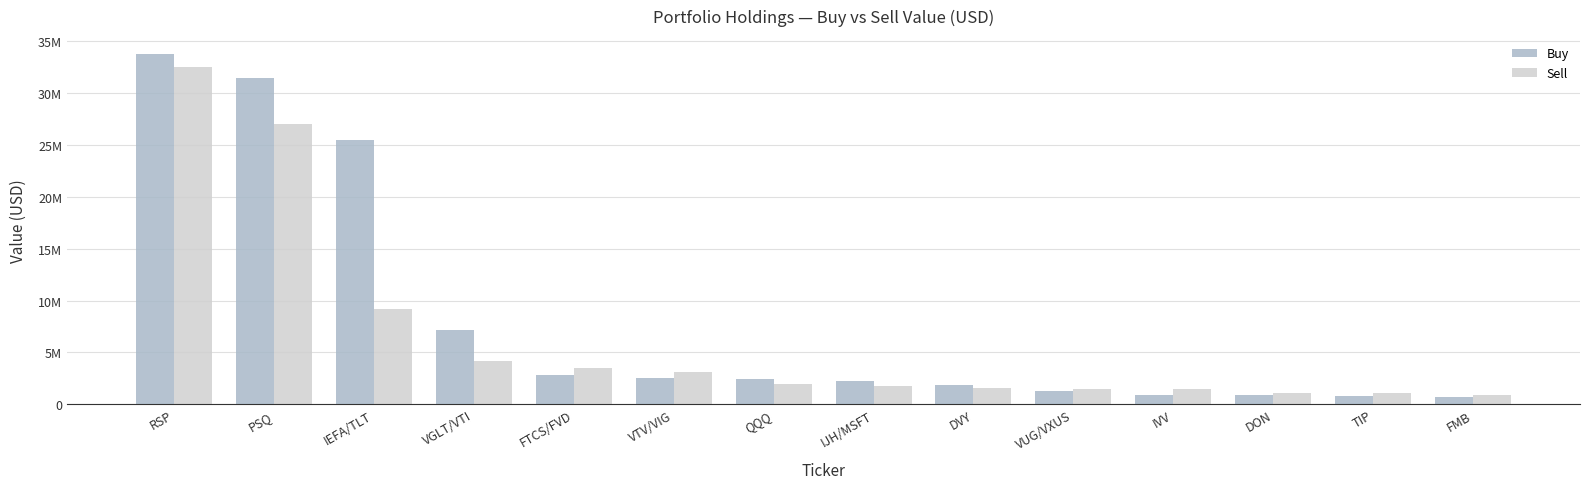

At which label does Sell first exceed 1927274?

RSP